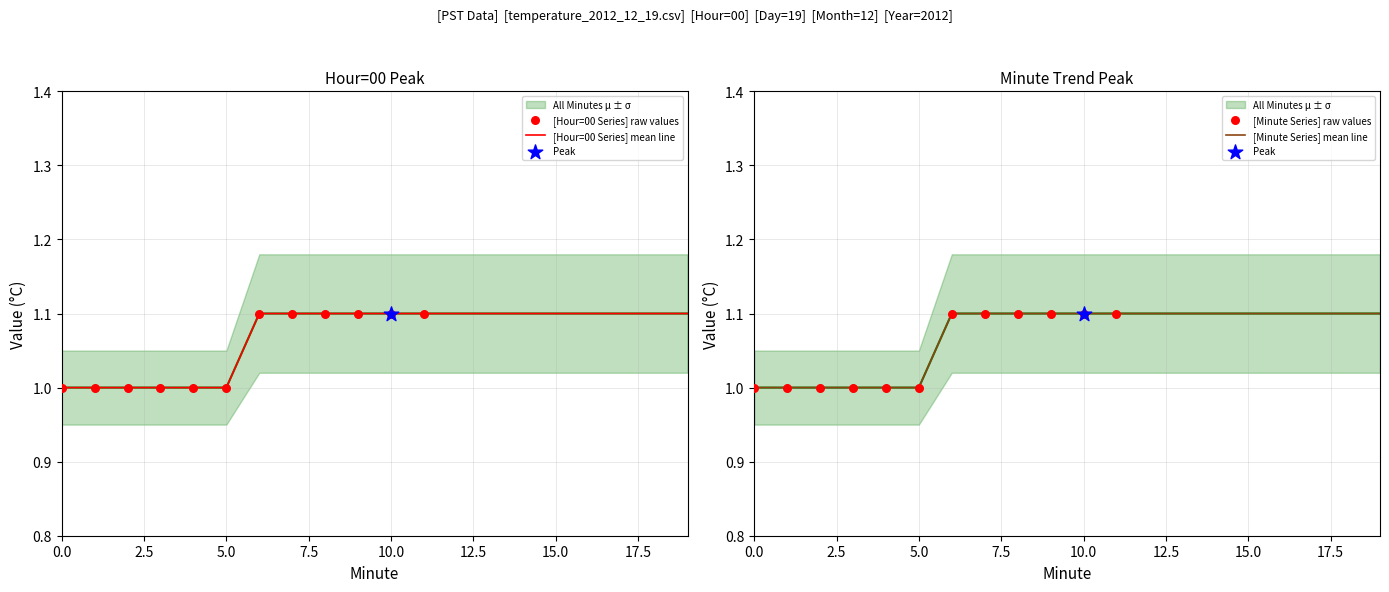

Which series has the largest total across all categories?

Mean Value